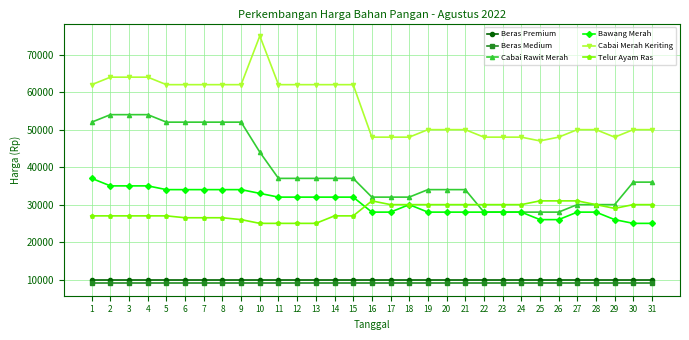

How many distinct data groups are displayed?

6